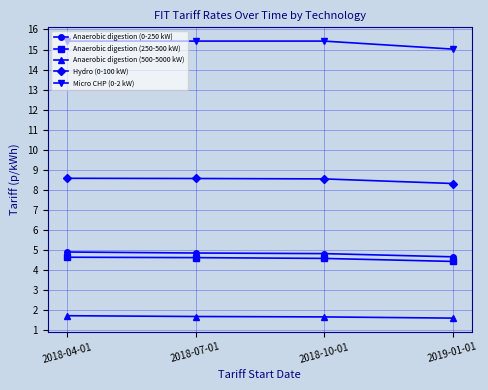

True or false: Anaerobic digestion (0-250 kW) and Anaerobic digestion (500-5000 kW) cross at least once.

False